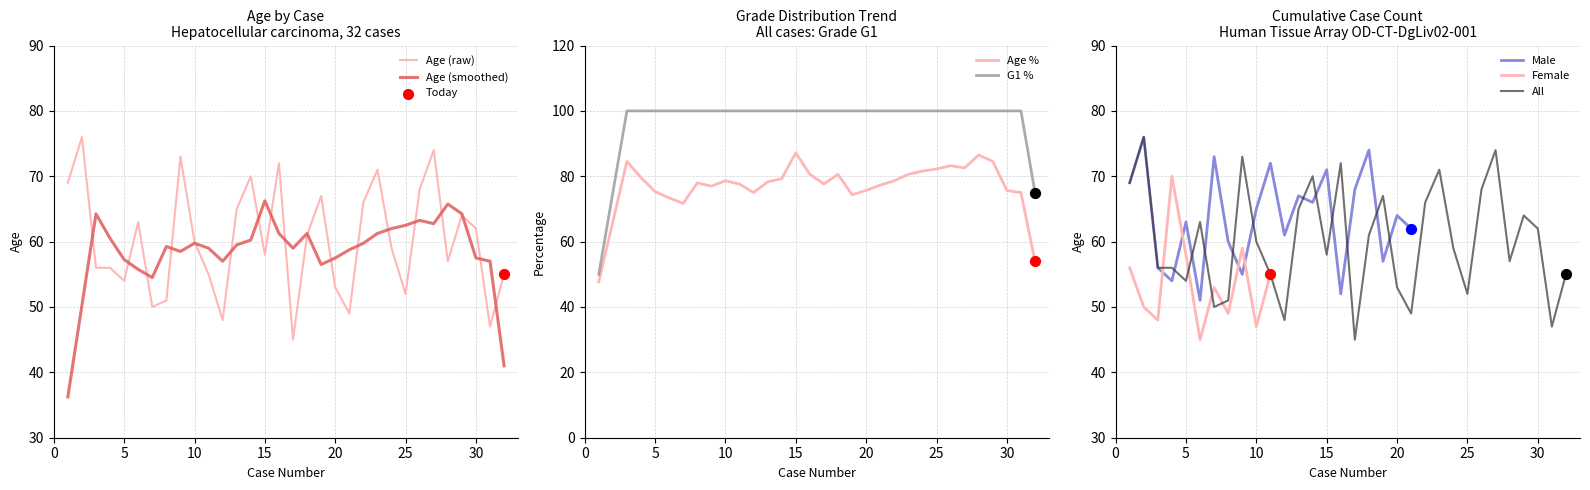

Between 7 and 5, which is larger?

5